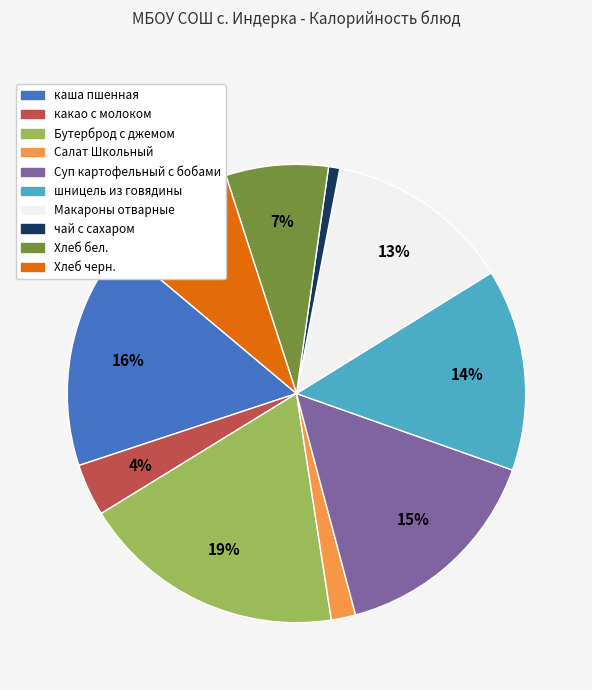

Do Салат Школьный and каша пшенная together represent more than half of the pie?

No